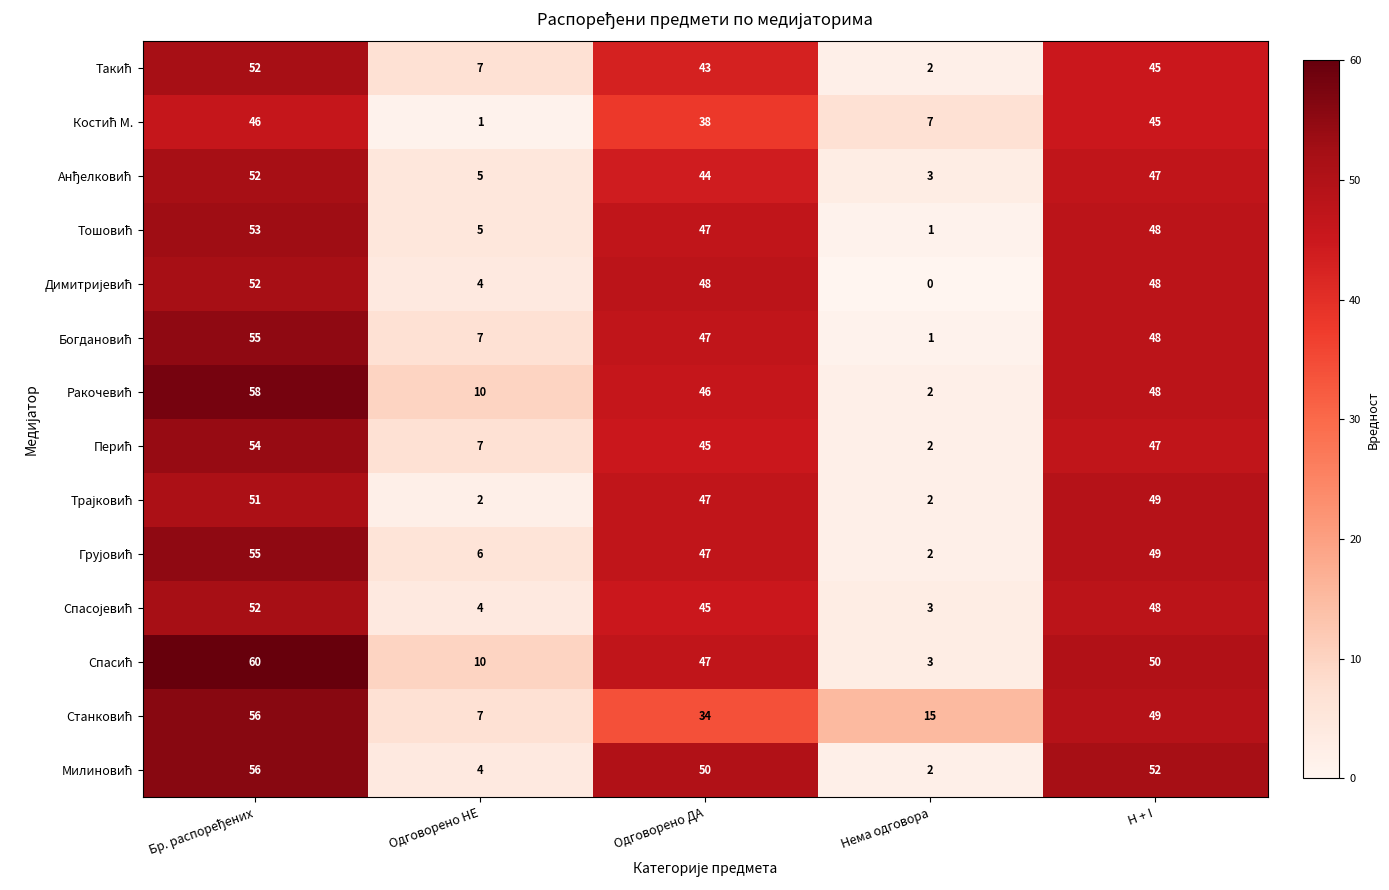

What is the difference between the highest and lowest values at Одговорено ДА?

16